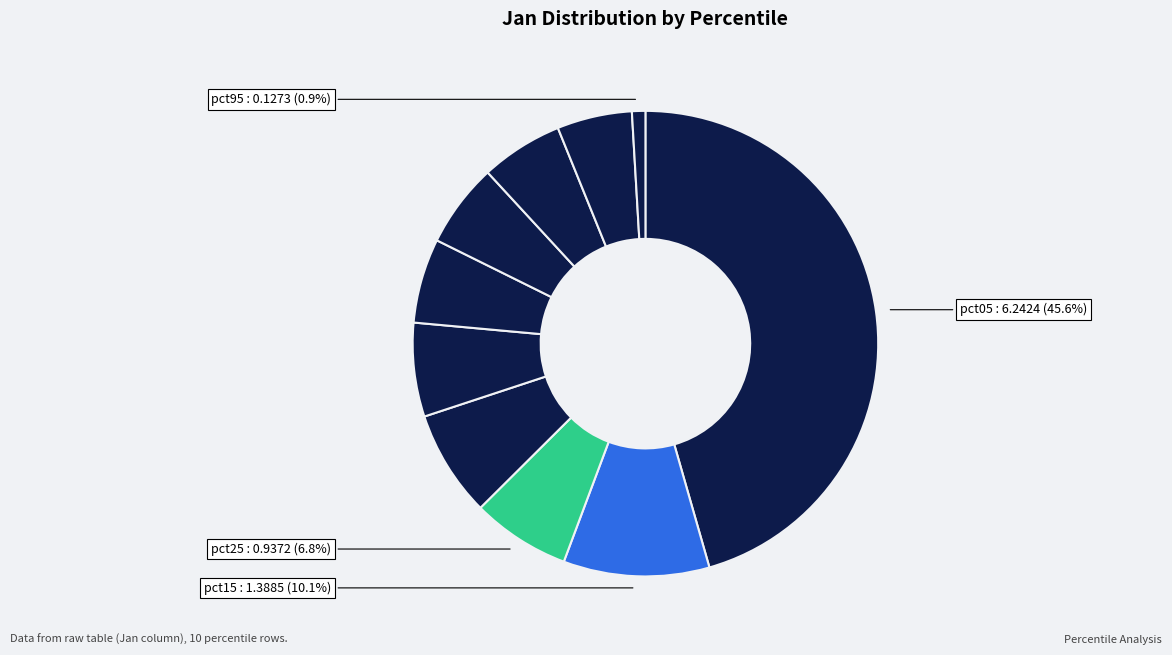

Which slice is the smallest?

pct95